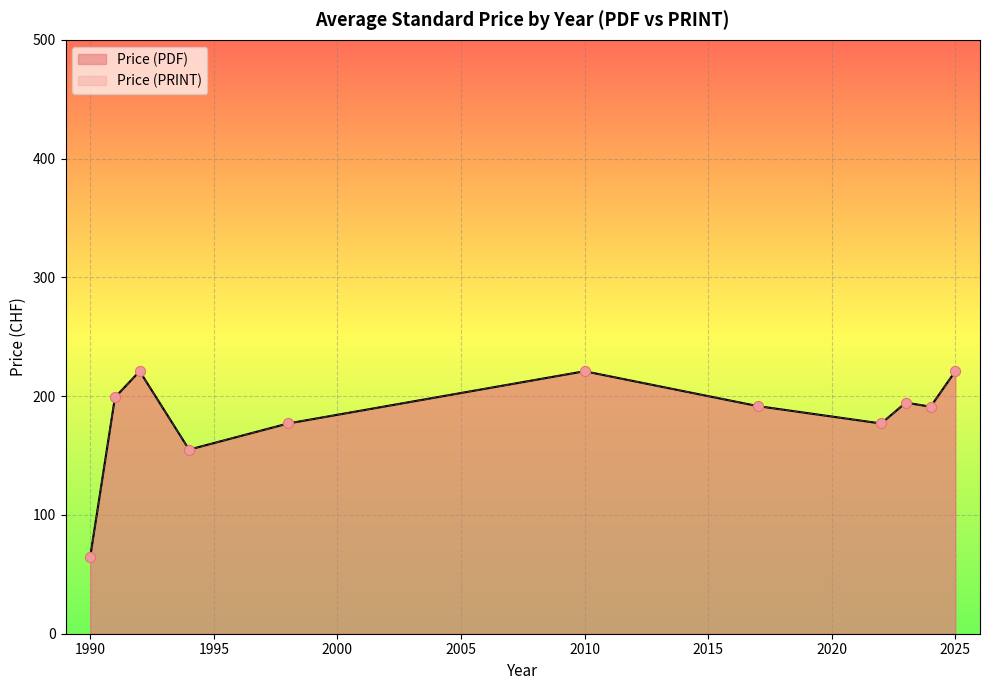

What is the total value across all series at 2024?

310